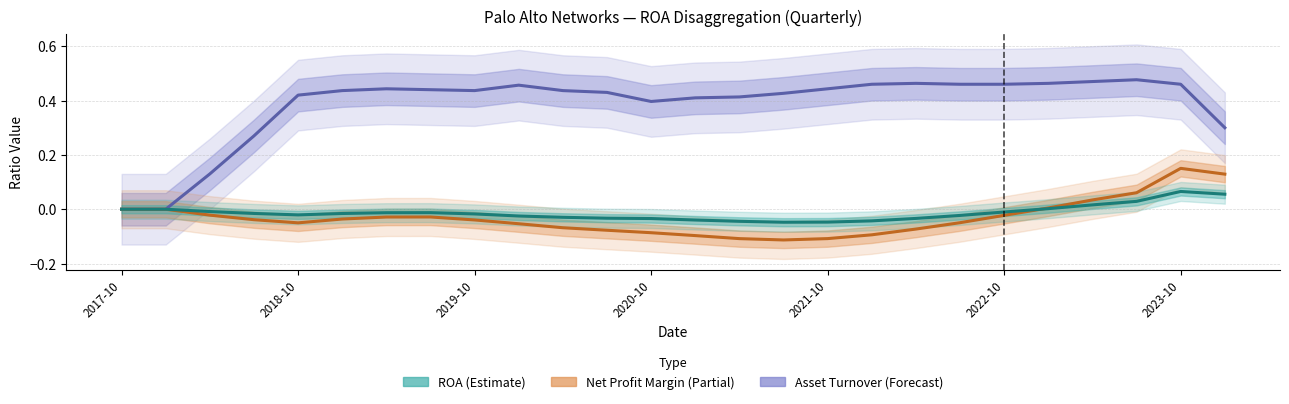

Which series has the largest range (max minus min)?

Asset Turnover (Ratio)